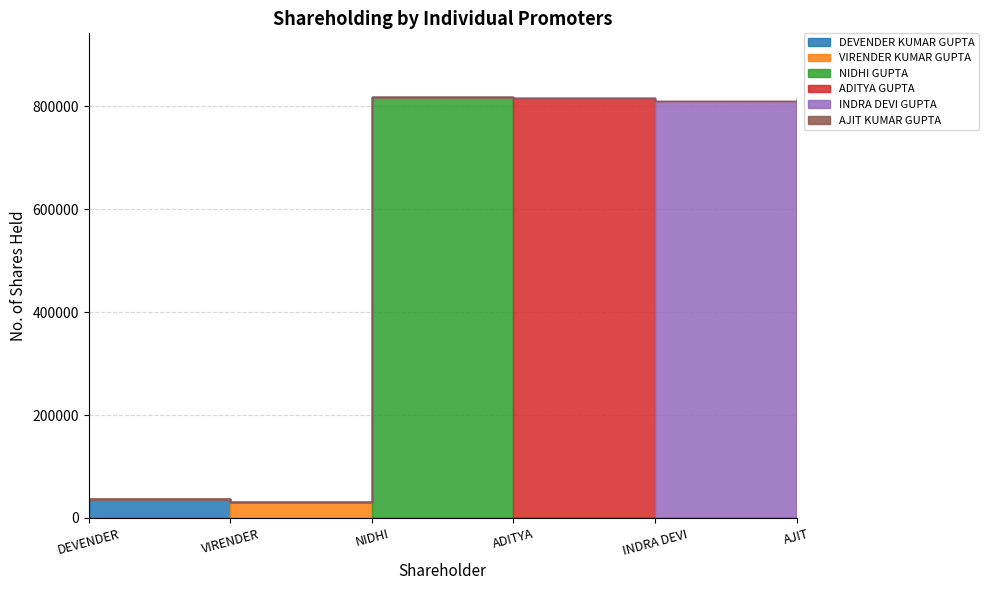

How many series are shown in this chart?

6